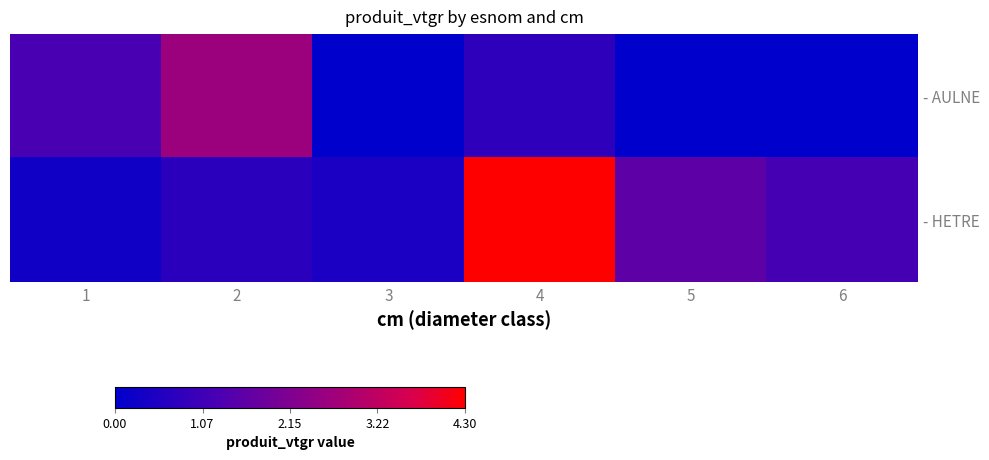

Count the number of categories in the chart.

6